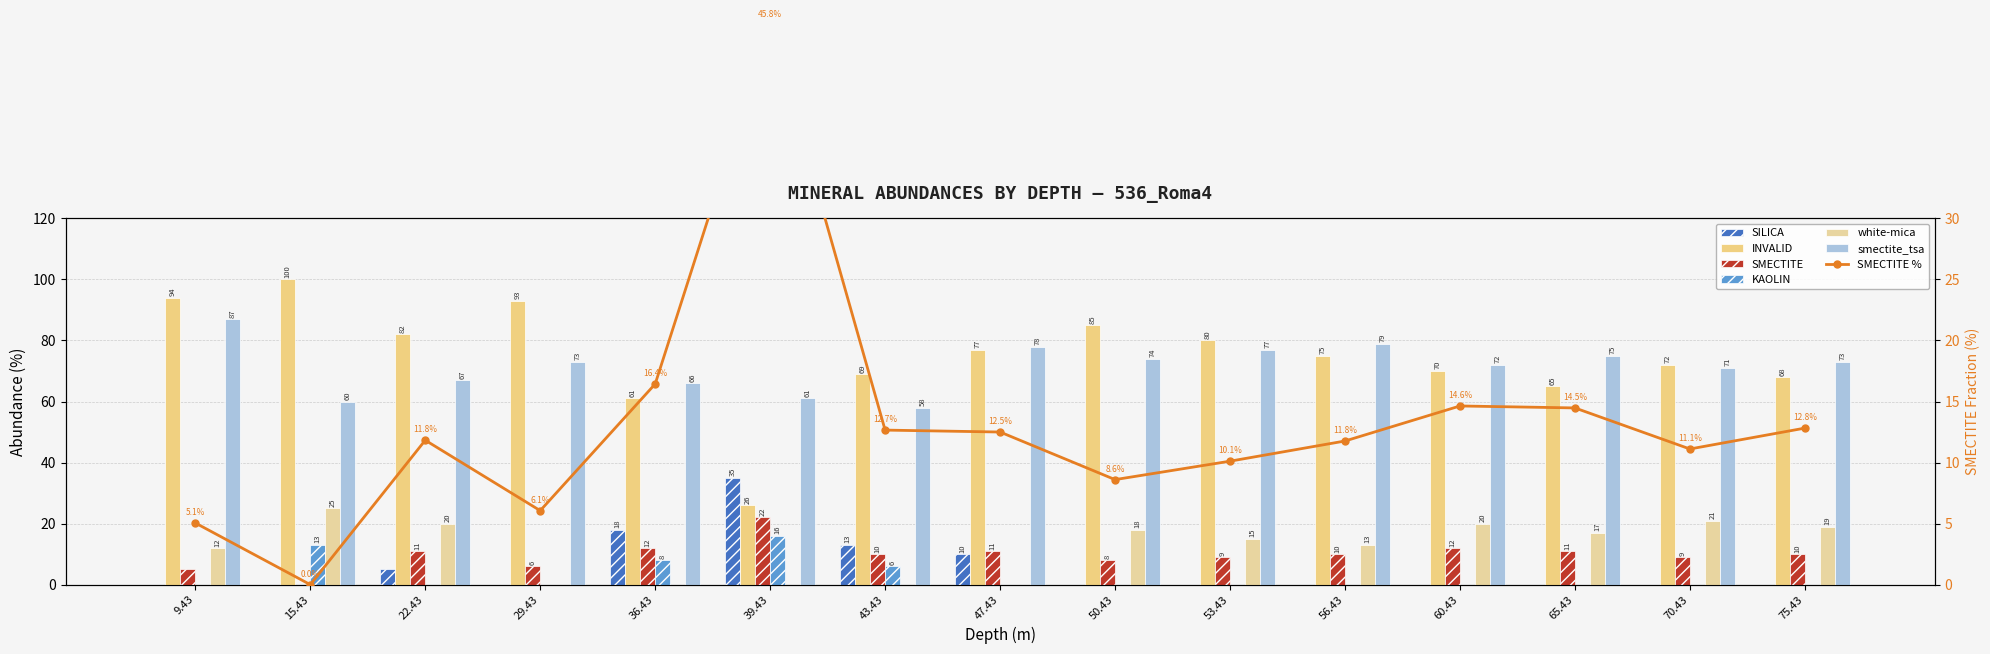

How many values in the SILICA series exceed 0?

5